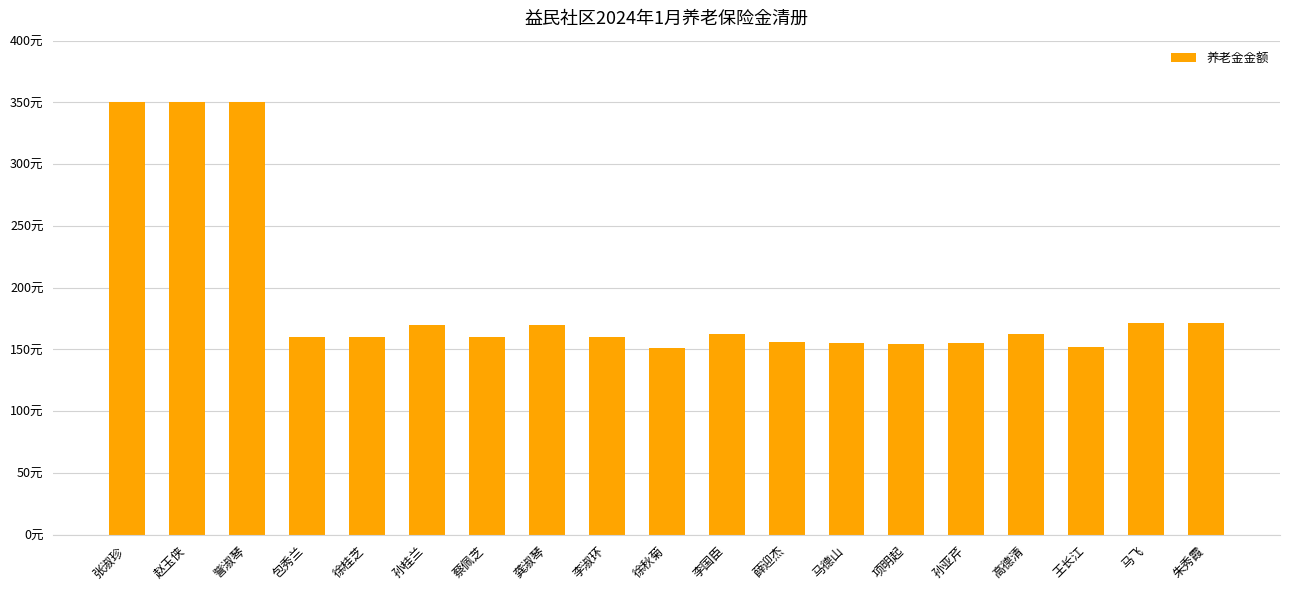

Are the bars horizontal?

No